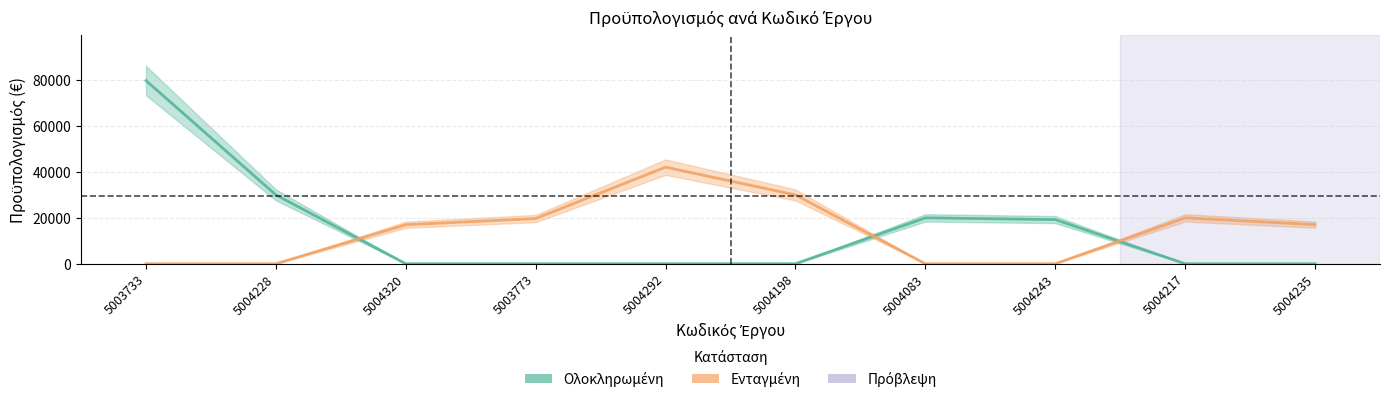

True or false: Ενταγμένη and Ολοκληρωμένη cross at least once.

True